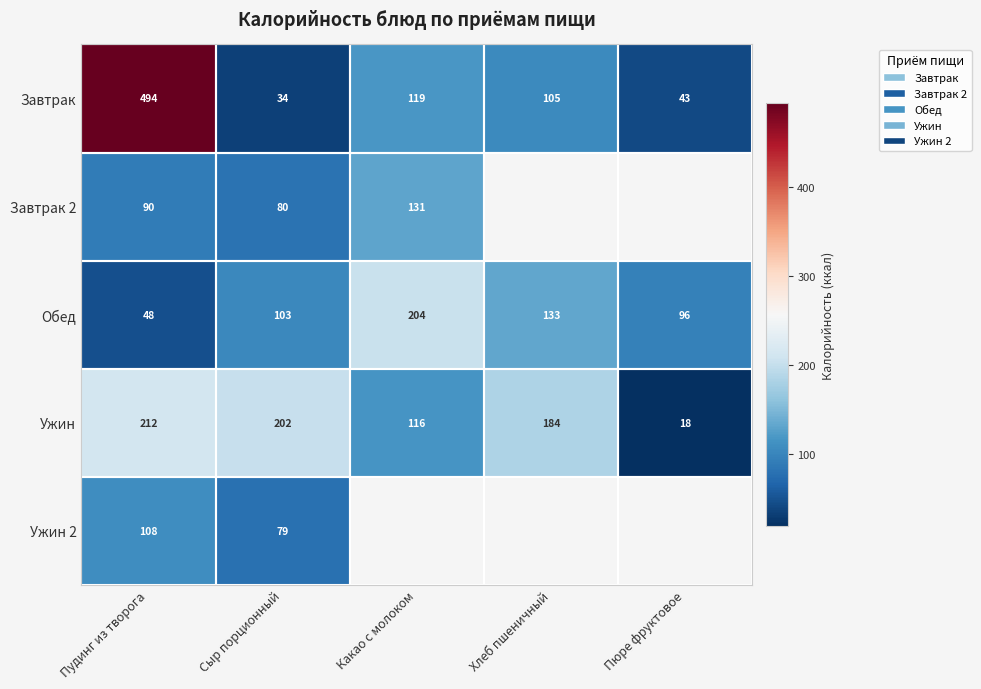

At which category does the chart reach its peak across all series?

Пудинг из творога